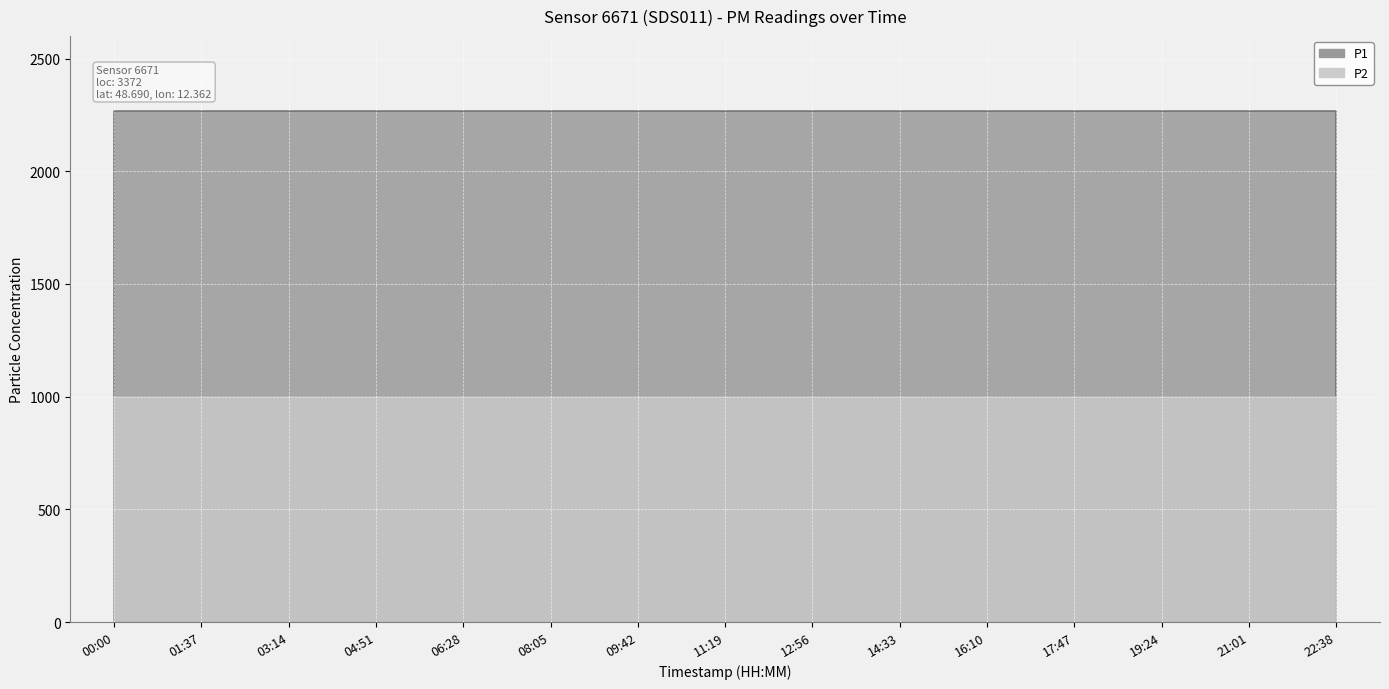

At which label does P2 reach its peak?

00:00